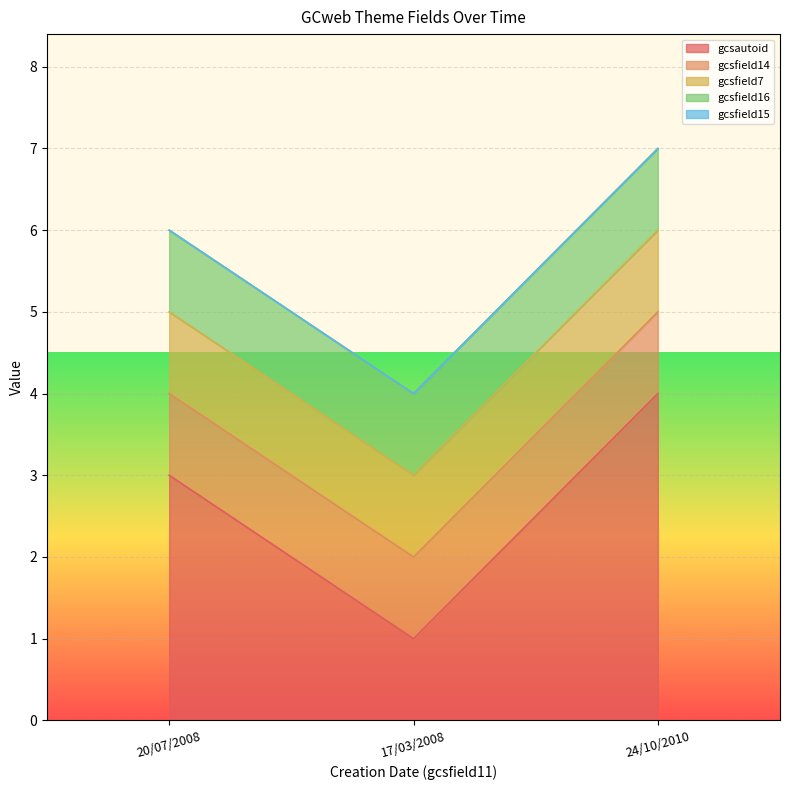

What is the approximate value of gcsfield16 at 20/07/2008?

1